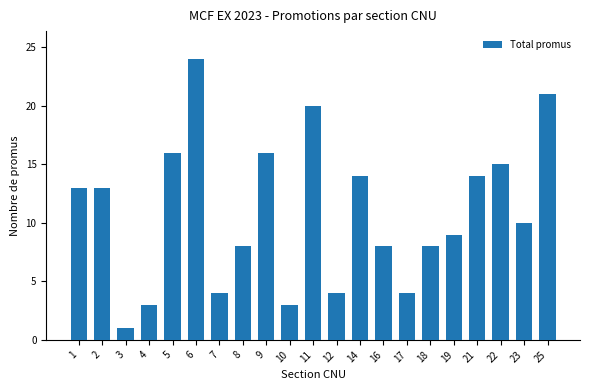

Are the bars horizontal?

No